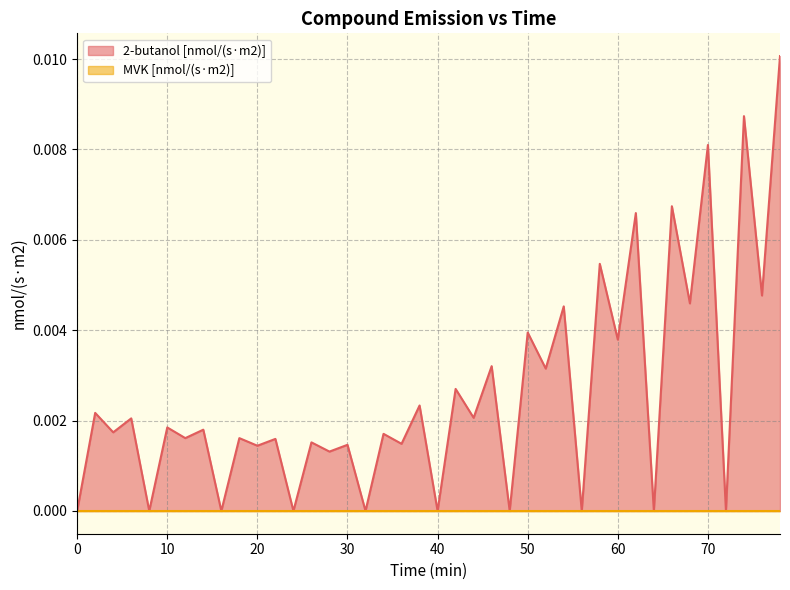

List the labels in order of value, smallest first.

0, 8, 16, 24, 32, 40, 48, 56, 64, 72, 28, 20, 30, 36, 26, 22, 18, 12, 34, 4, 14, 10, 6, 44, 2, 38, 42, 52, 46, 60, 50, 54, 68, 76, 58, 62, 66, 70, 74, 78